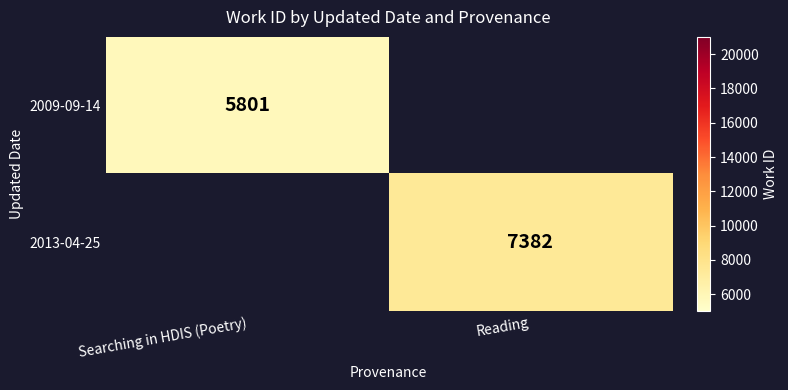

Which has a higher value, Searching in HDIS (Poetry) or Reading?

Reading